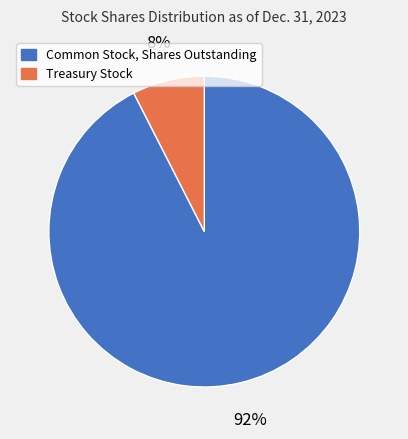

Does Common Stock, Shares Outstanding account for over 50% of the chart?

Yes